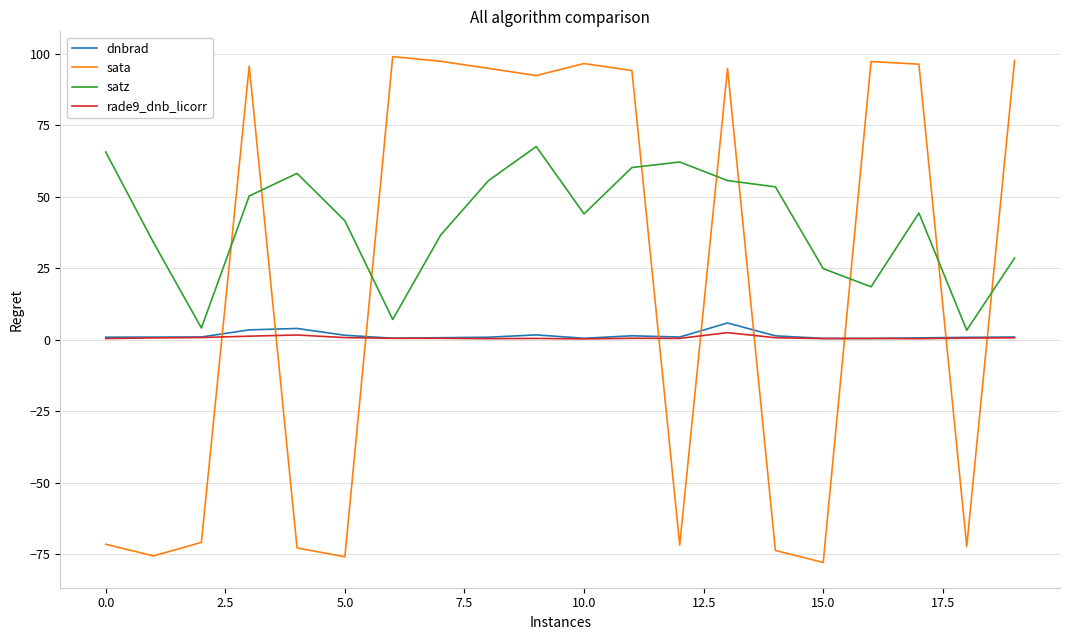

How many intersections are there between satz and sata?

9